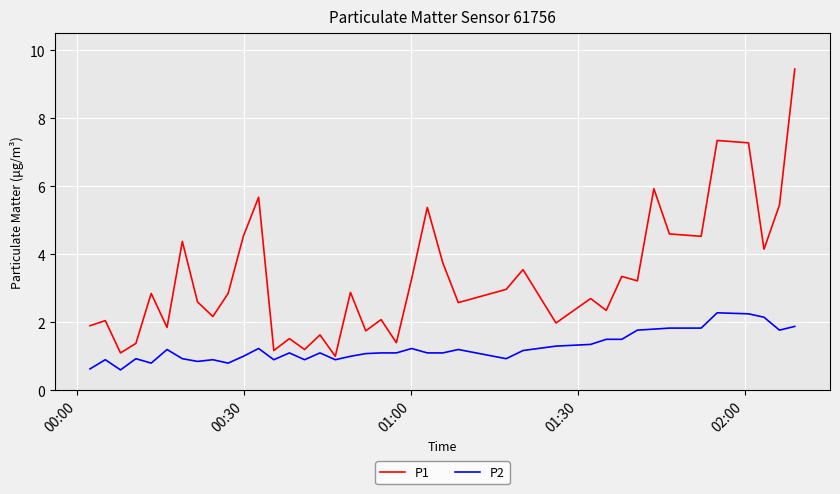

List the series in order of their overall mean, lowest first.

P2, P1